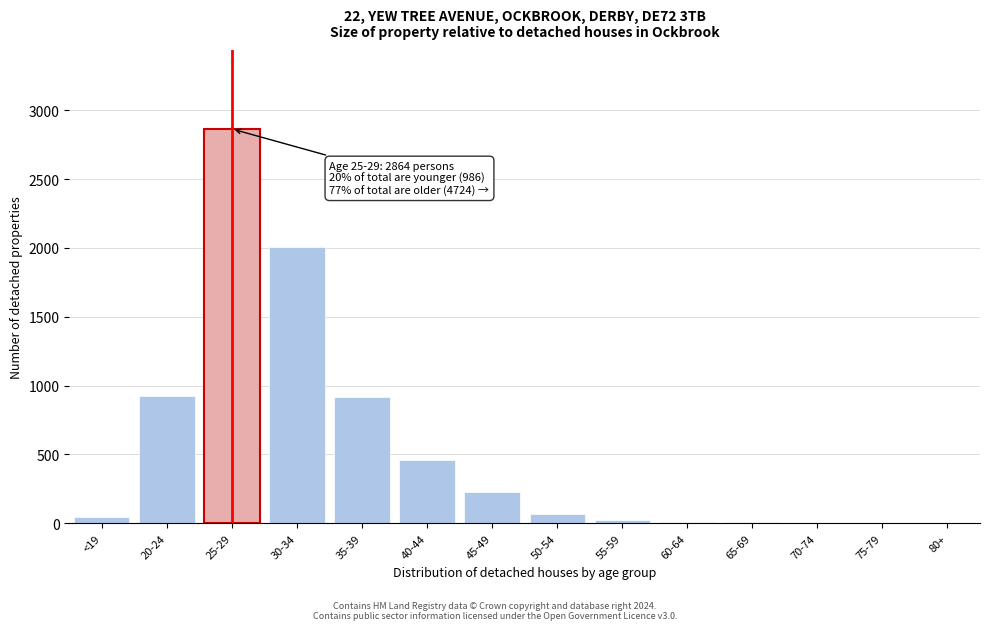

The value at 75-79 is 1508. True or false?

False